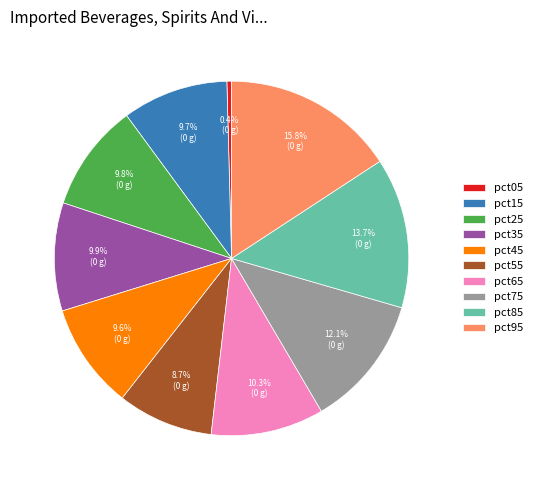

To the nearest percent, what is the combined percentage of pct05 and pct65?

11%